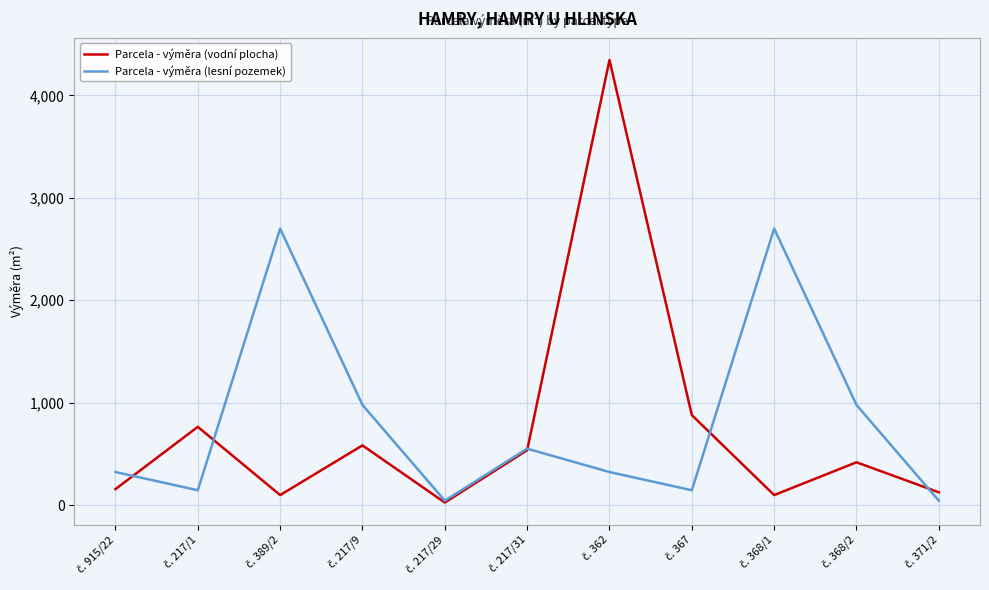

Count the number of categories in the chart.

11